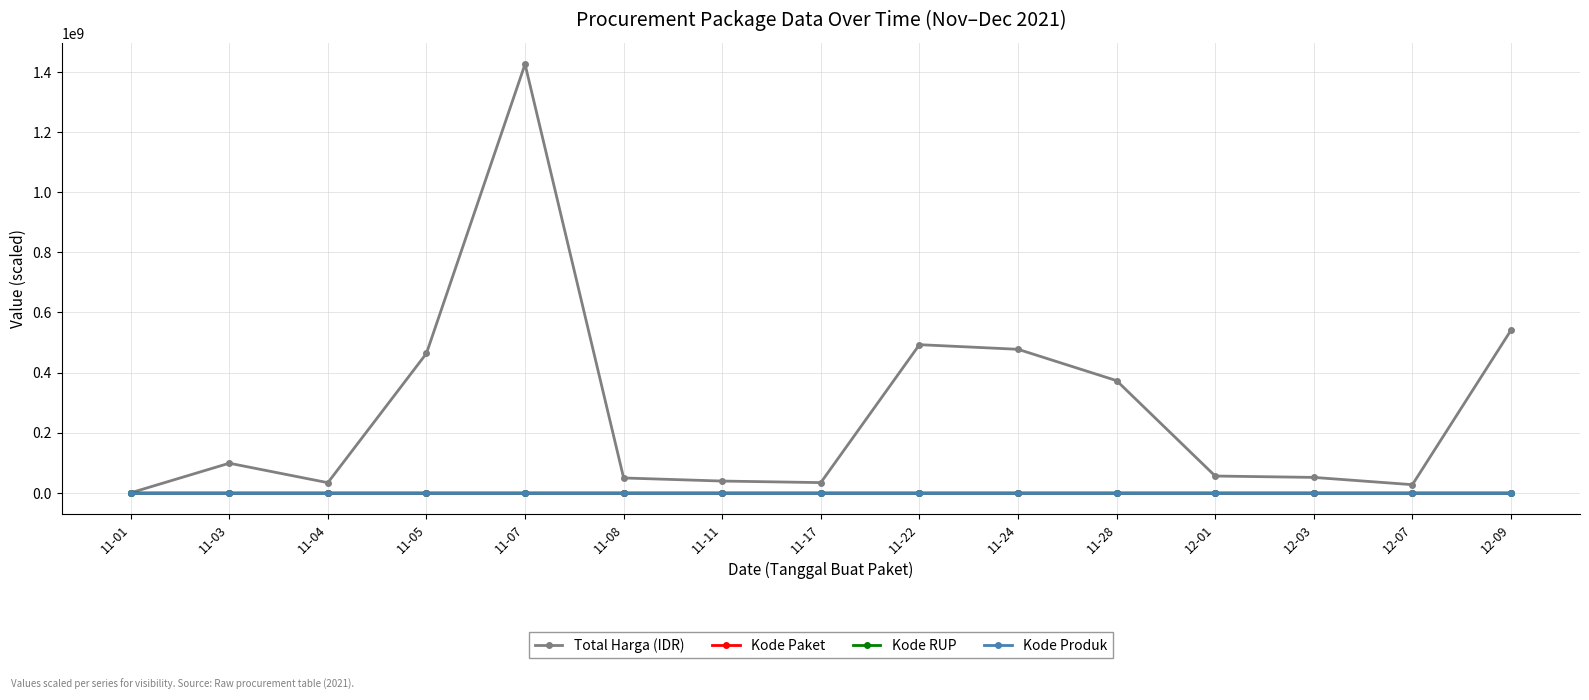

True or false: Kode RUP has more than 2 interior local peaks.

True